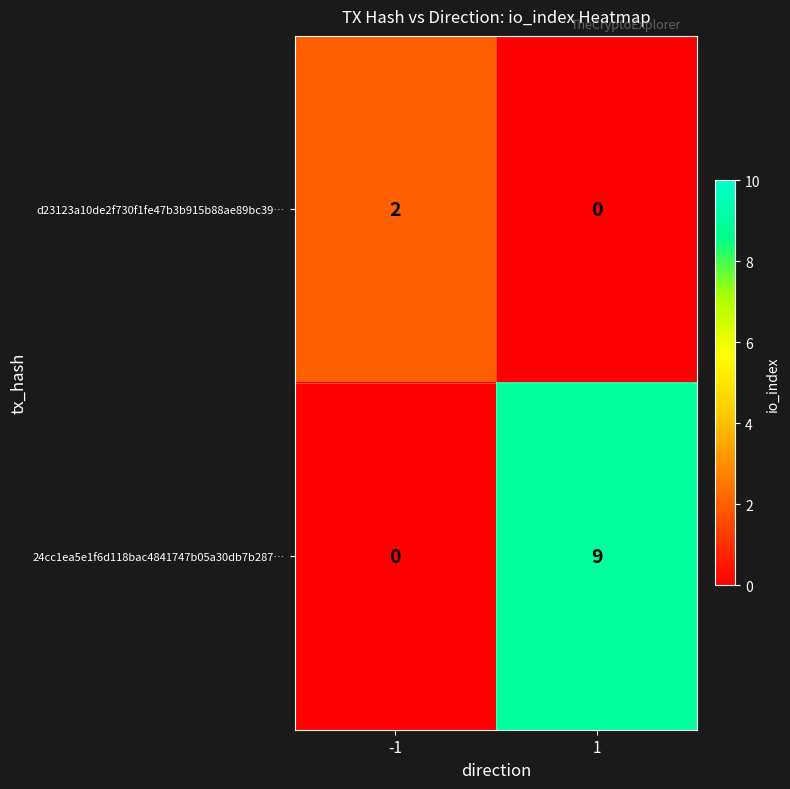

The value of 24cc1ea5e1f6d118bac4841747b05a30db7b287… at -1 is -6. True or false?

False